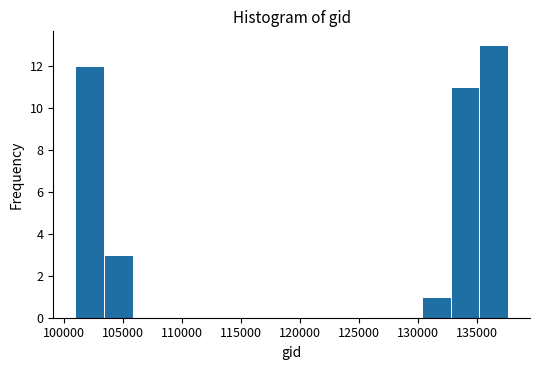

Which range on the x-axis has the tallest bar?

135000 to 137500